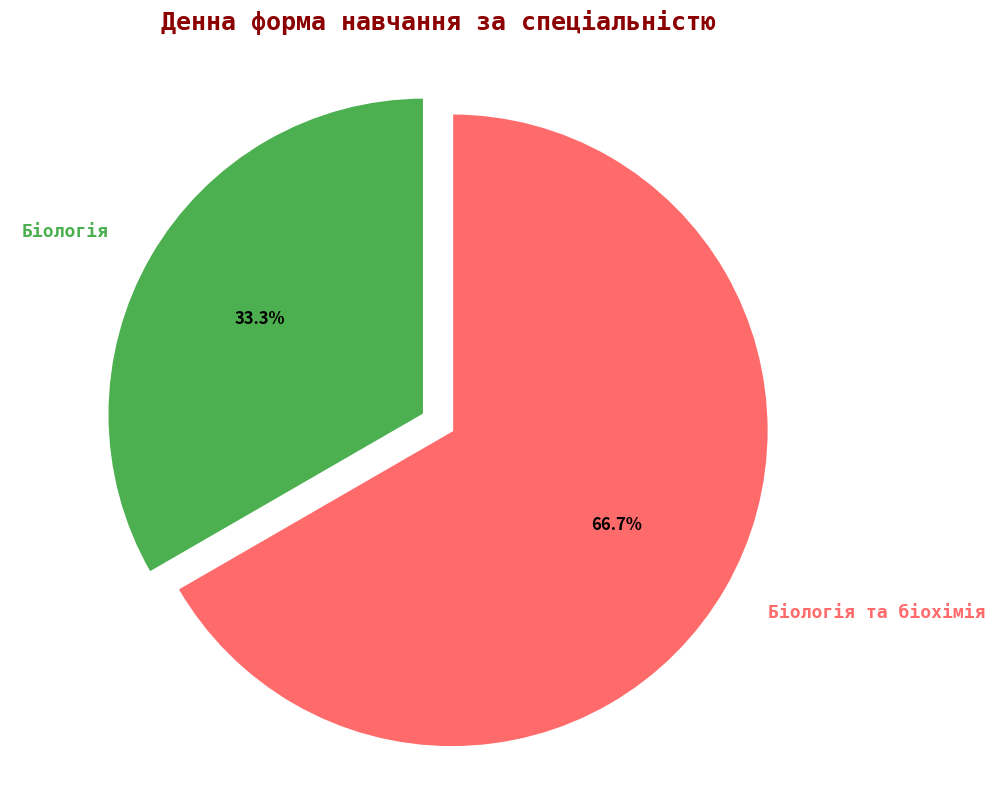

How many slices are in this pie chart?

2